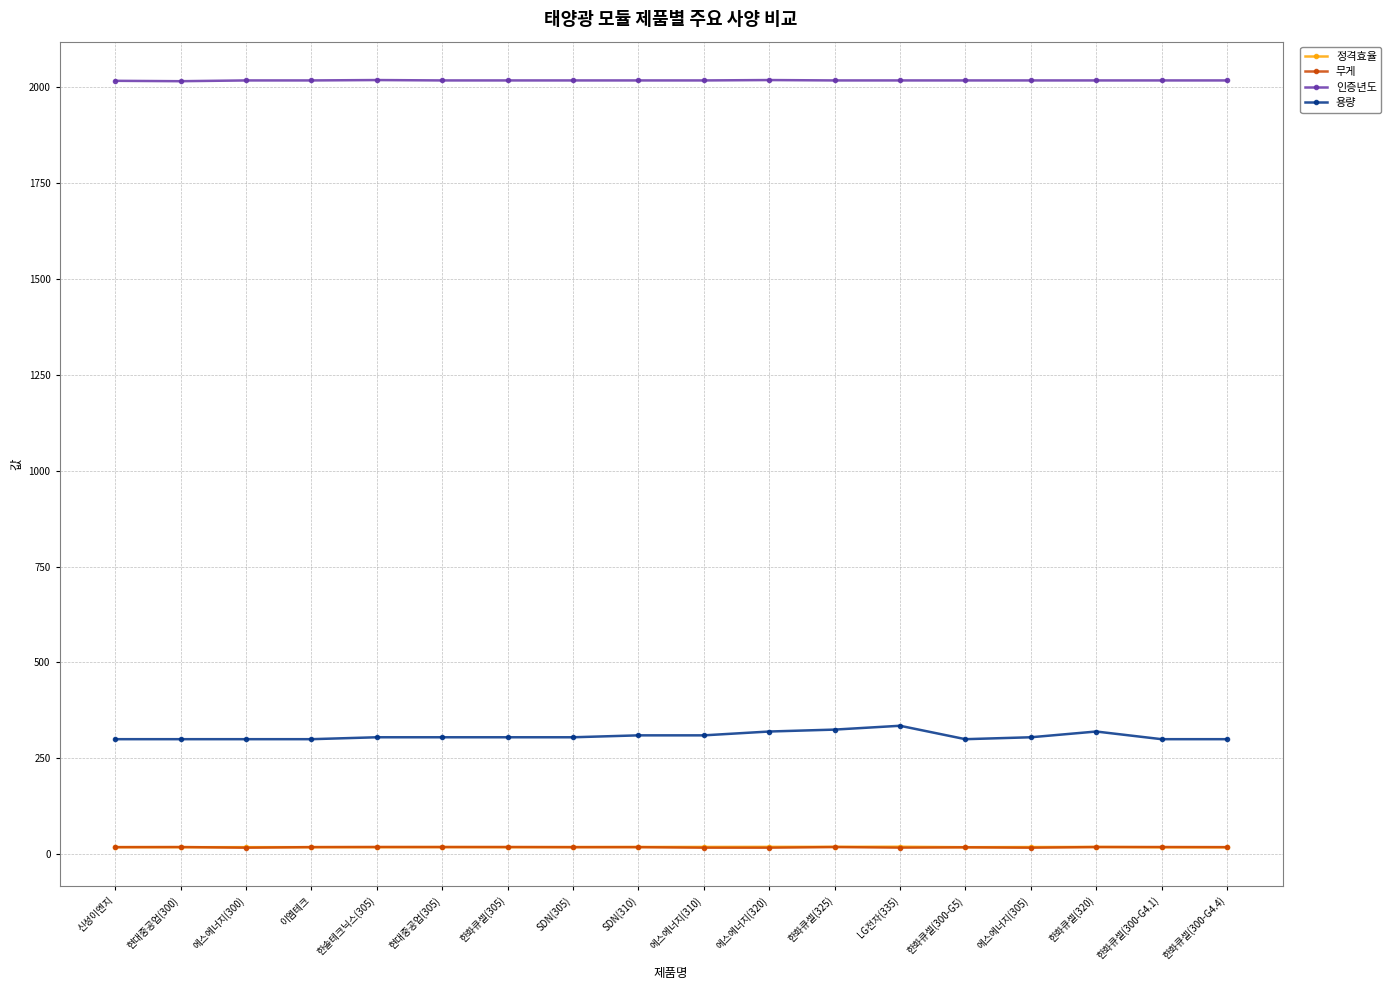

True or false: 용량 and 인증년도 cross at least once.

False